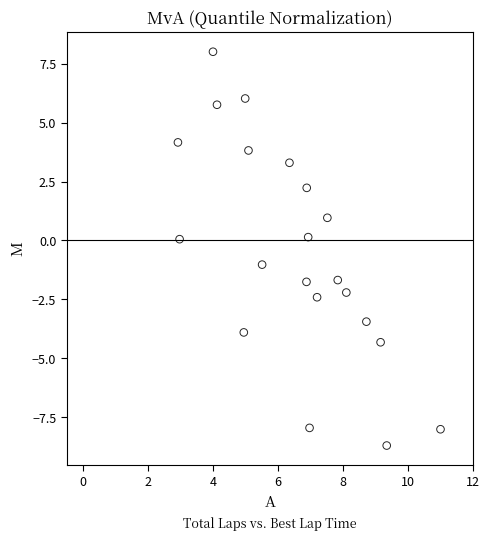

What is the range of X values (max minus min)?

8.1